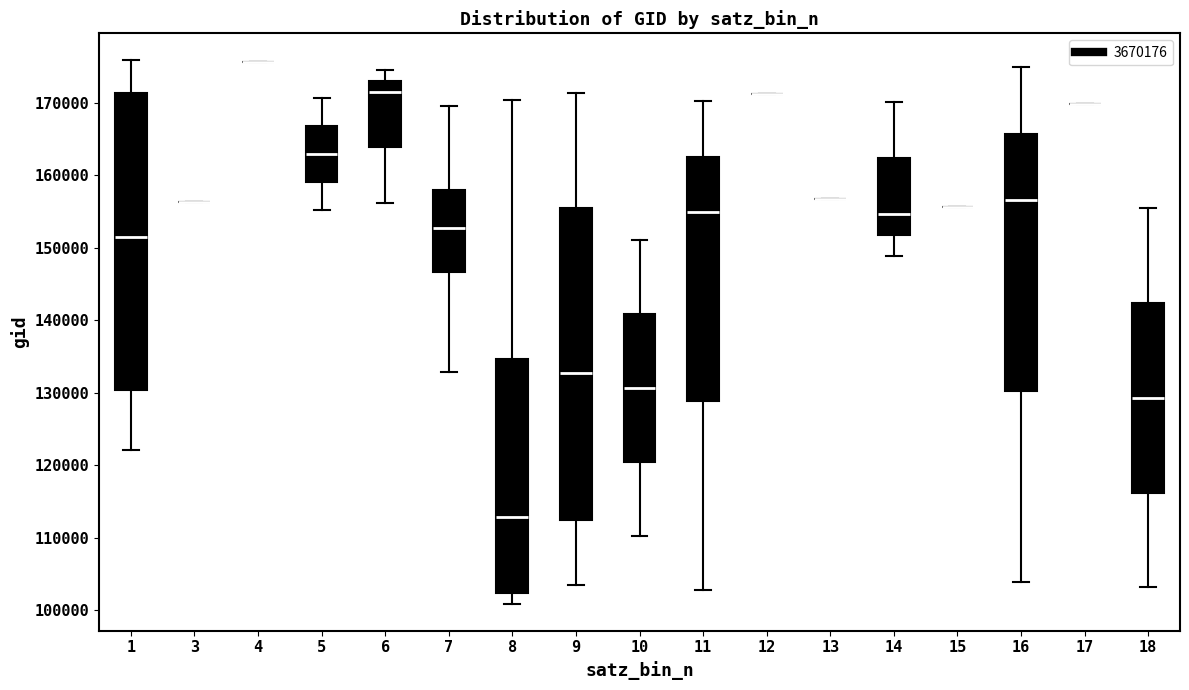

Comparing the boxes themselves (not the whiskers), which one is the tallest?

9